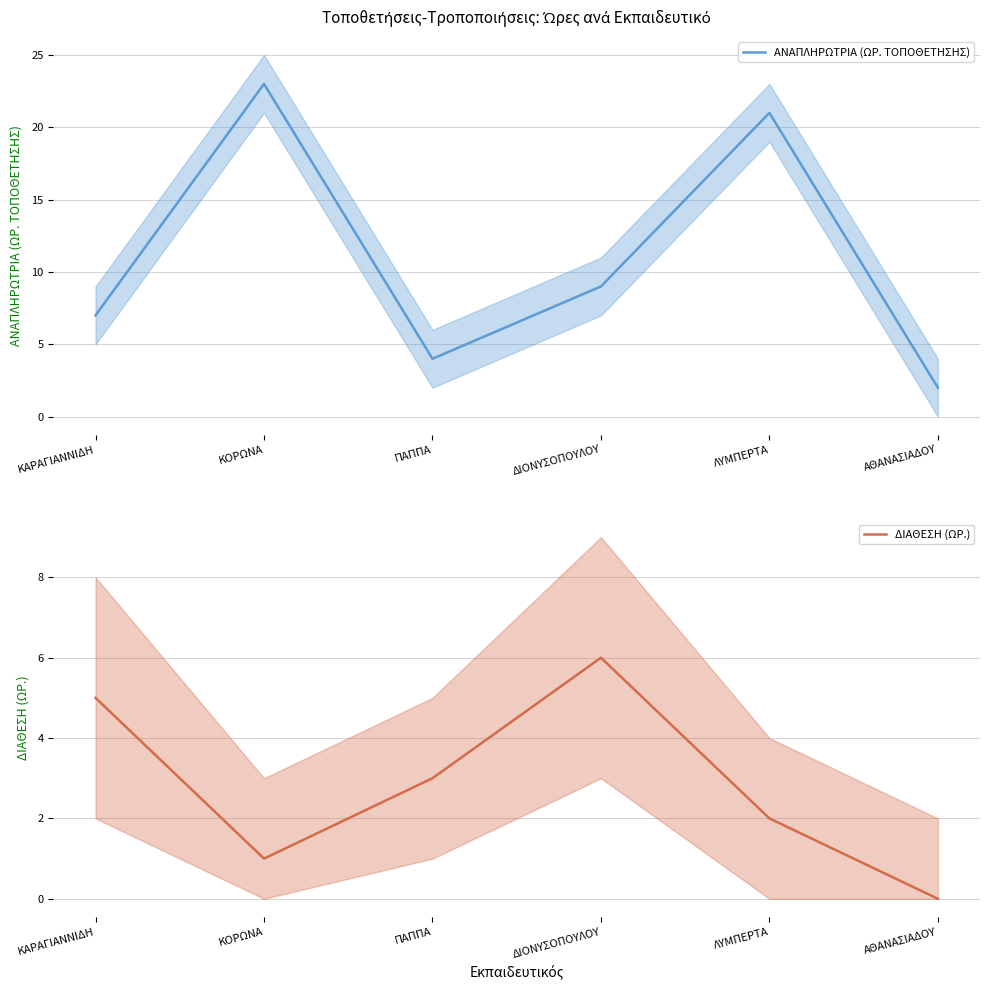

In ΑΝΑΠΛΗΡΩΤΡΙΑ (ΩΡ. ΤΟΠΟΘΕΤΗΣΗΣ), how many points are lower than both neighbors (excluding endpoints)?

1